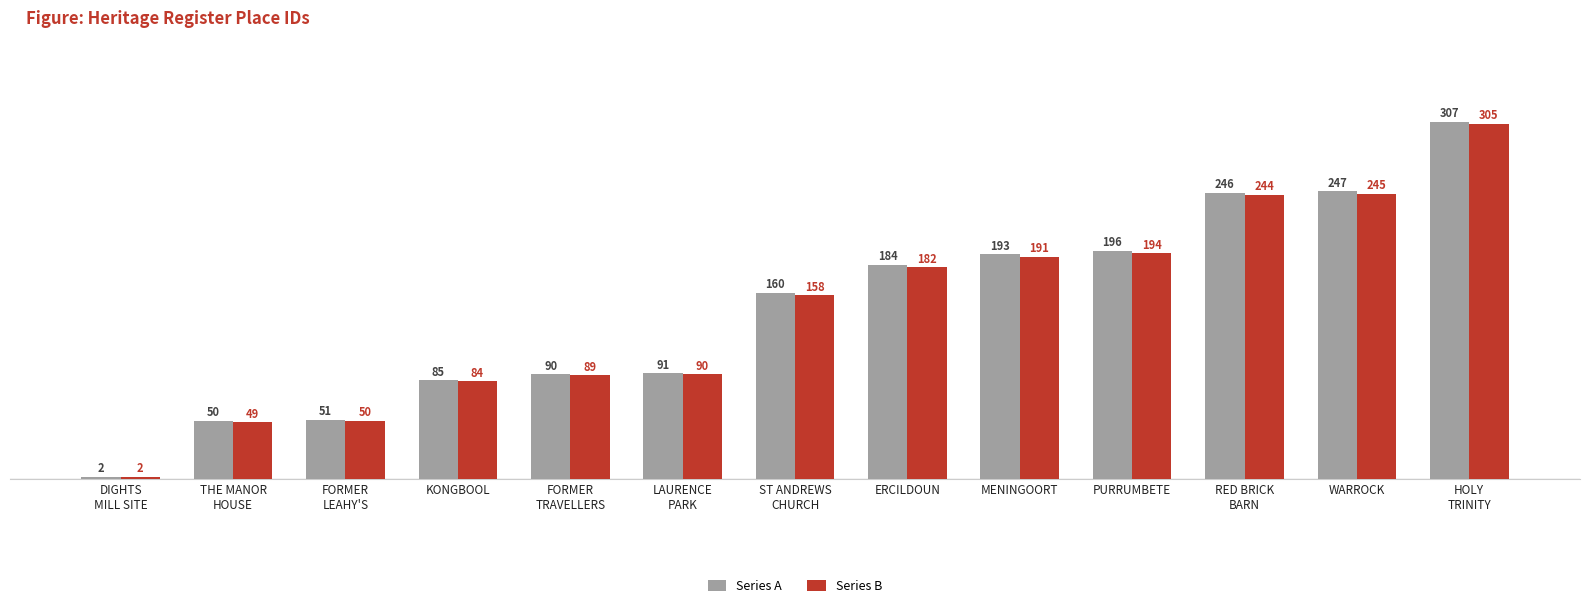

What is the label of the 2nd bar from the left?

THE MANOR
HOUSE